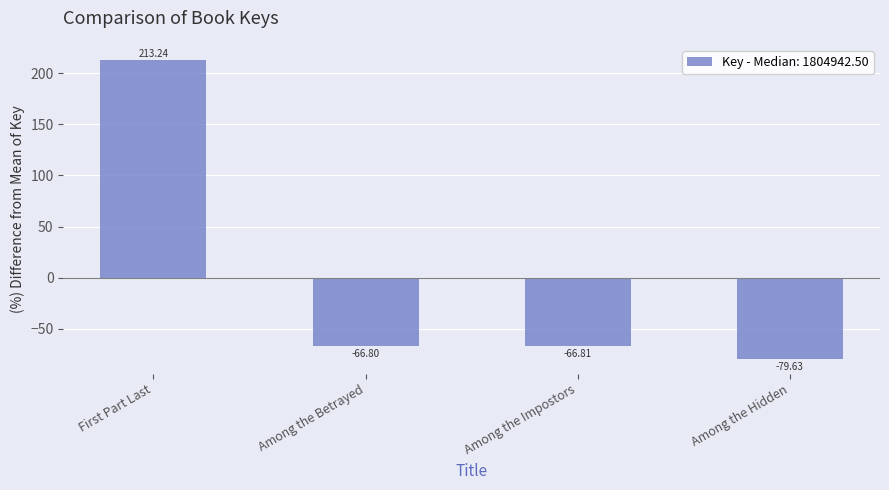

The chart shows a value of -66.8 at Among the Betrayed. True or false?

True